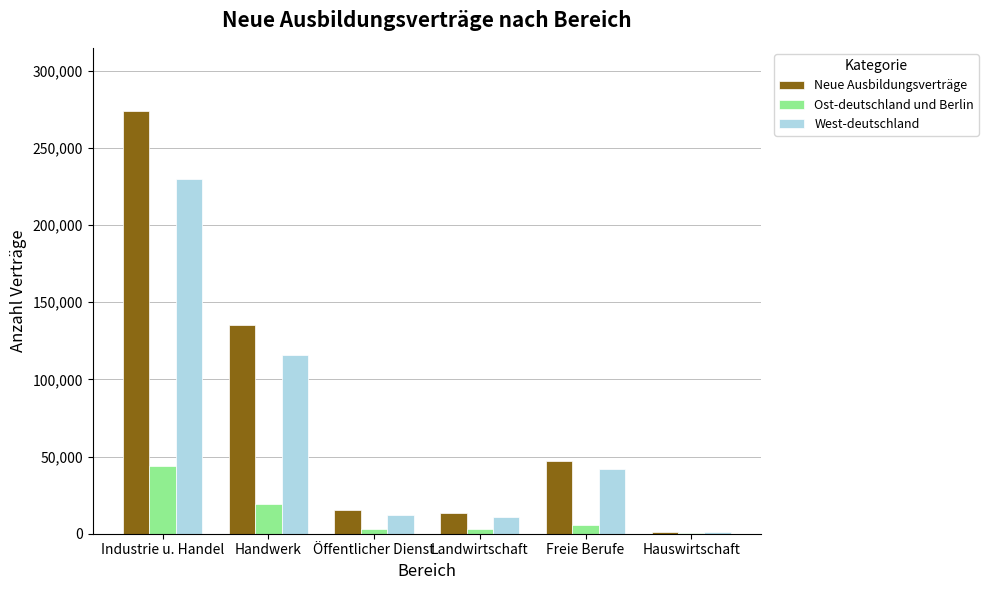

True or false: West-deutschland has a value of 42000 at Freie Berufe.

True